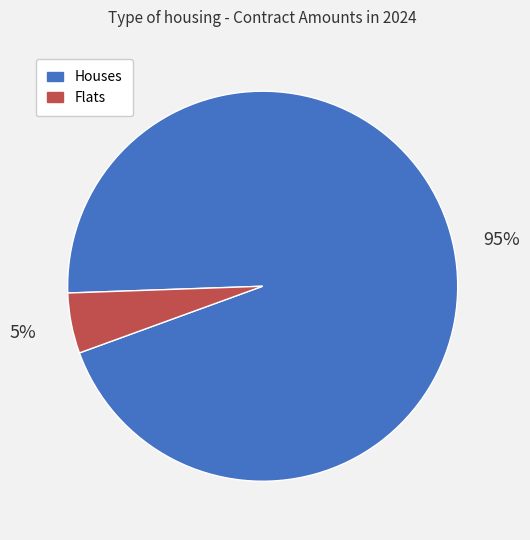

To the nearest percent, what is the average slice percentage?

50%